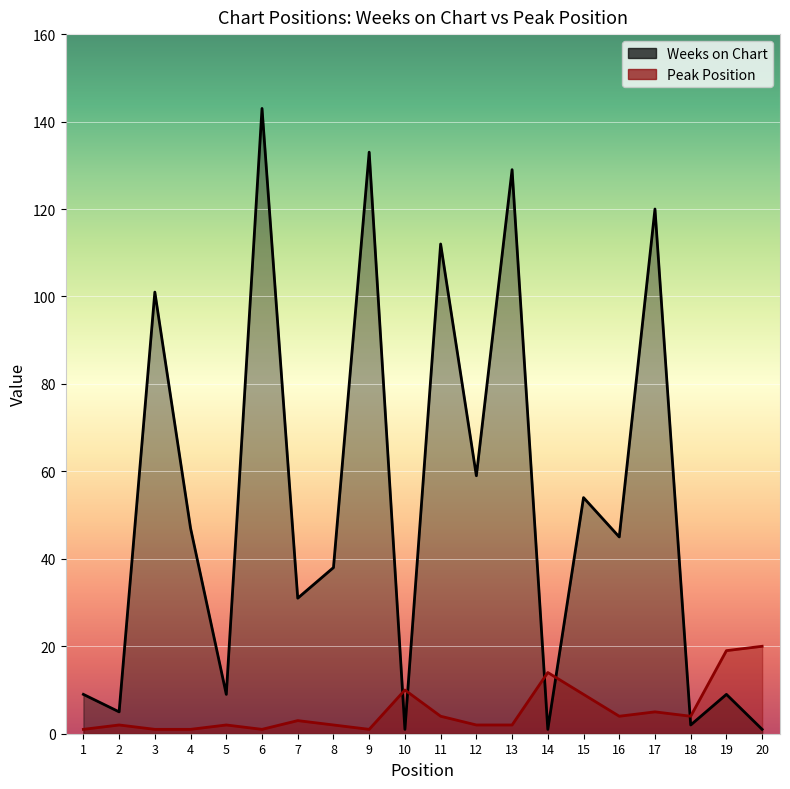

Does the chart display data point markers on the line(s)?

No